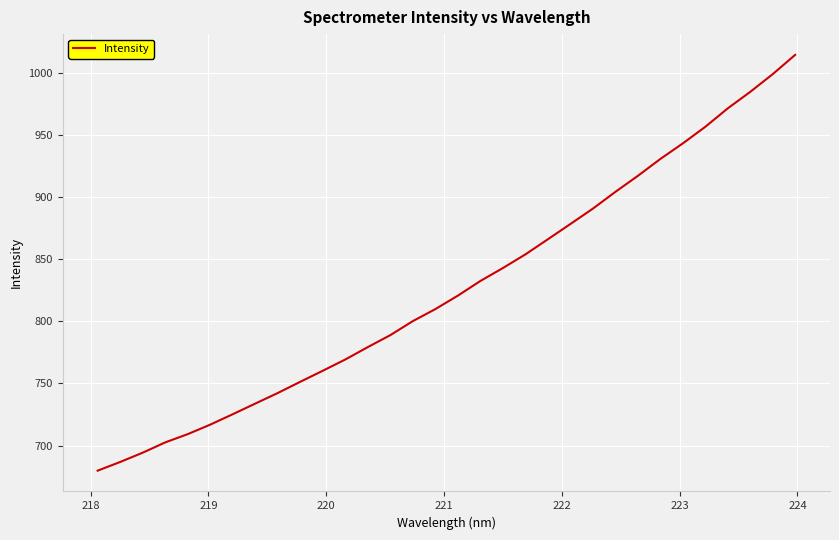

True or false: the data has more than 0 interior local peaks.

False